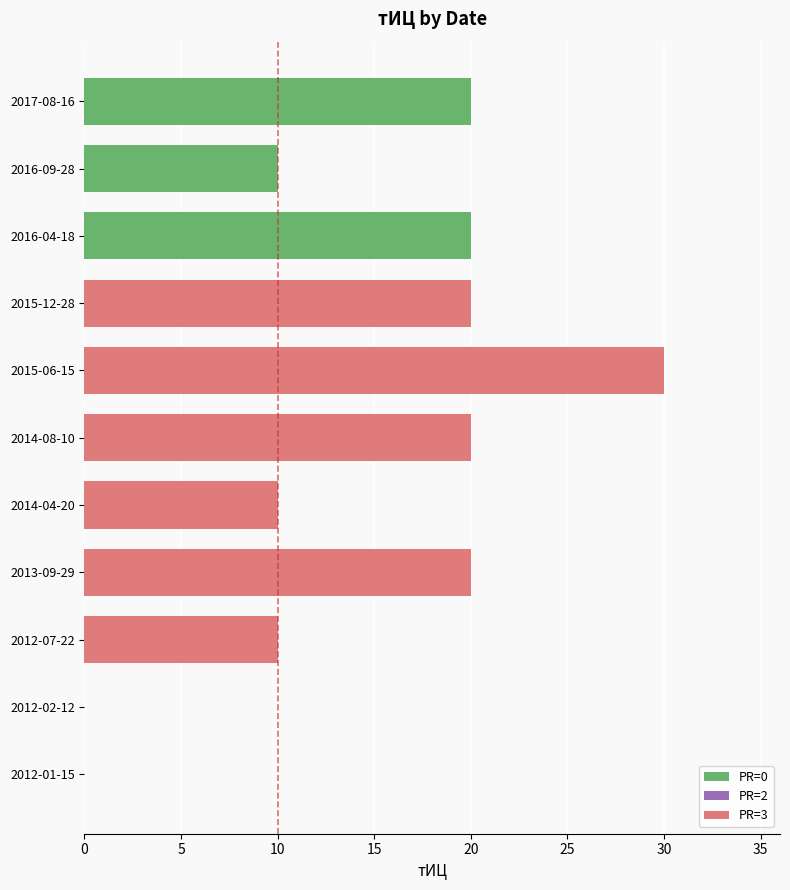

Are the bars horizontal?

Yes